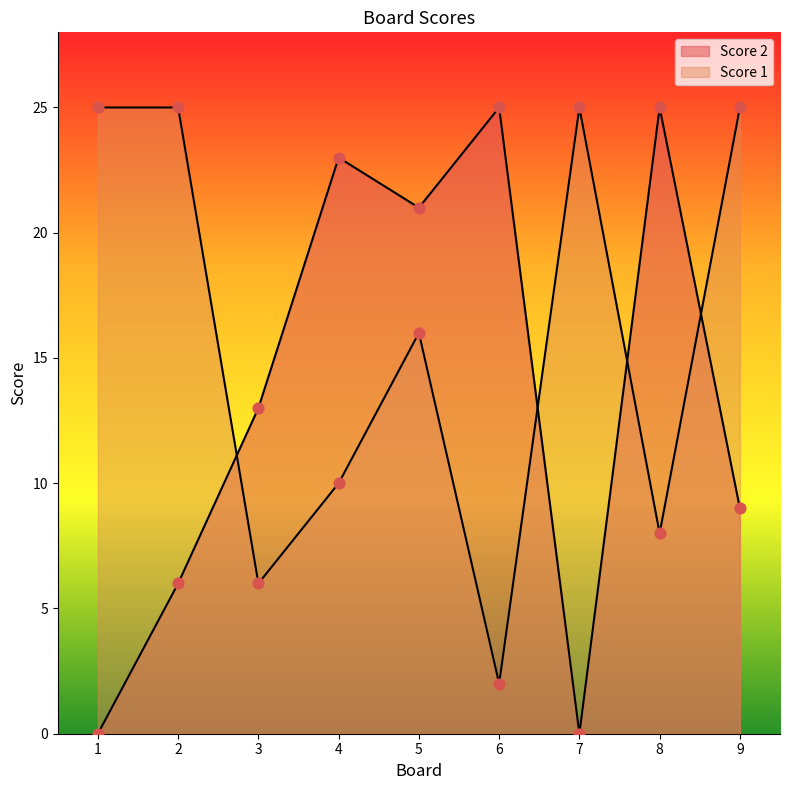

At how many categories does at least one series exceed 0?

9